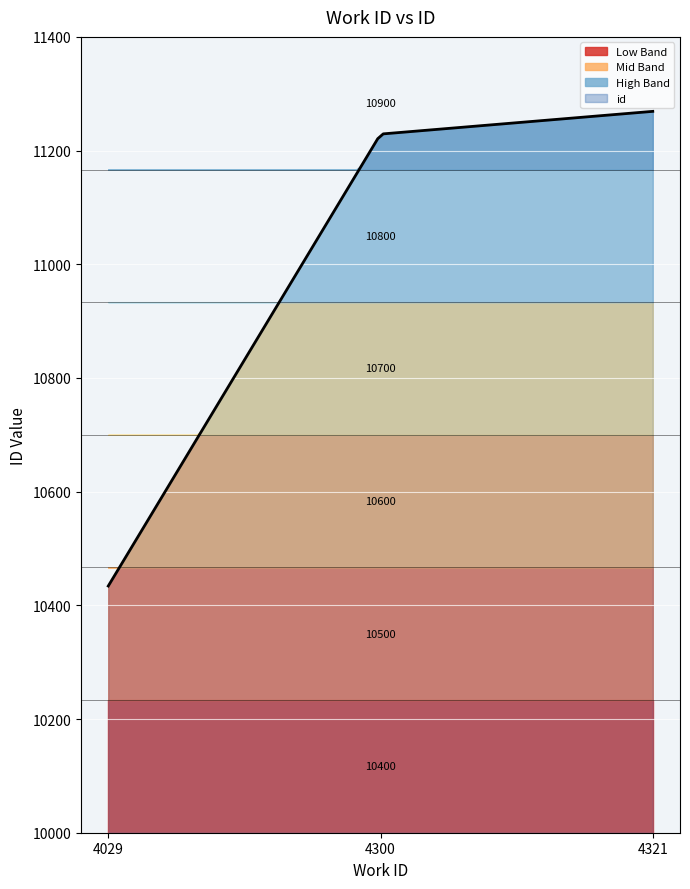

What is the value of the 1st point from the left?

10434